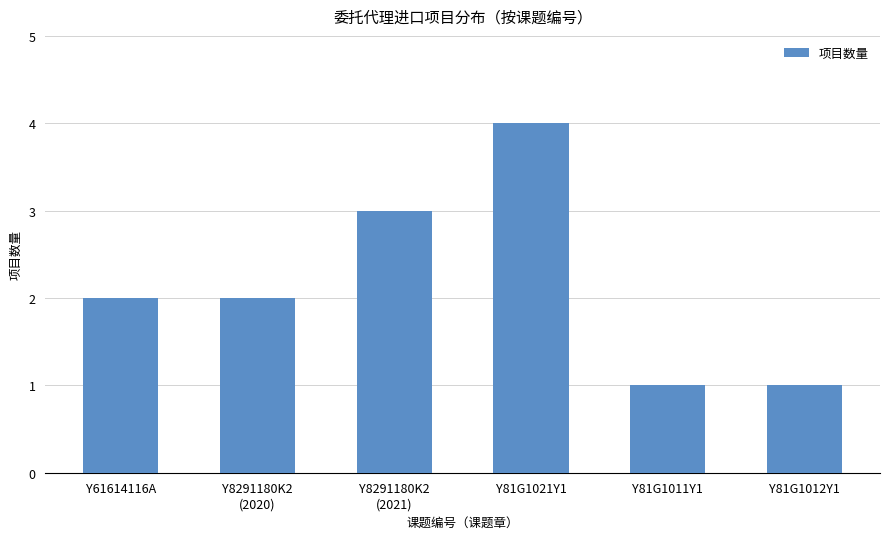

What is the sum of all values?

13